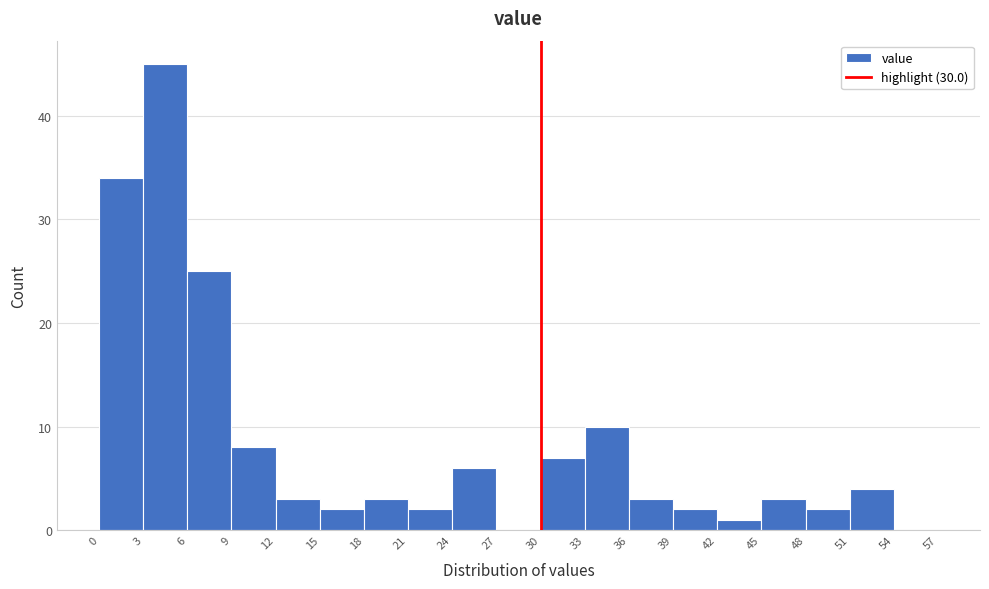

Reading left to right, list every bar in this chart as the range it spans on the x-axis followed by its height. The values are not printed on the chart, so give them approximately, as read against the axis.

0 to 3: 34
3 to 6: 45
6 to 9: 25
9 to 12: 8
12 to 15: 3
15 to 18: 2
18 to 21: 3
21 to 24: 2
24 to 27: 6
27 to 30: 0
30 to 33: 7
33 to 36: 10
36 to 39: 3
39 to 42: 2
42 to 45: 1
45 to 48: 3
48 to 51: 2
51 to 54: 4
54 to 57: 0